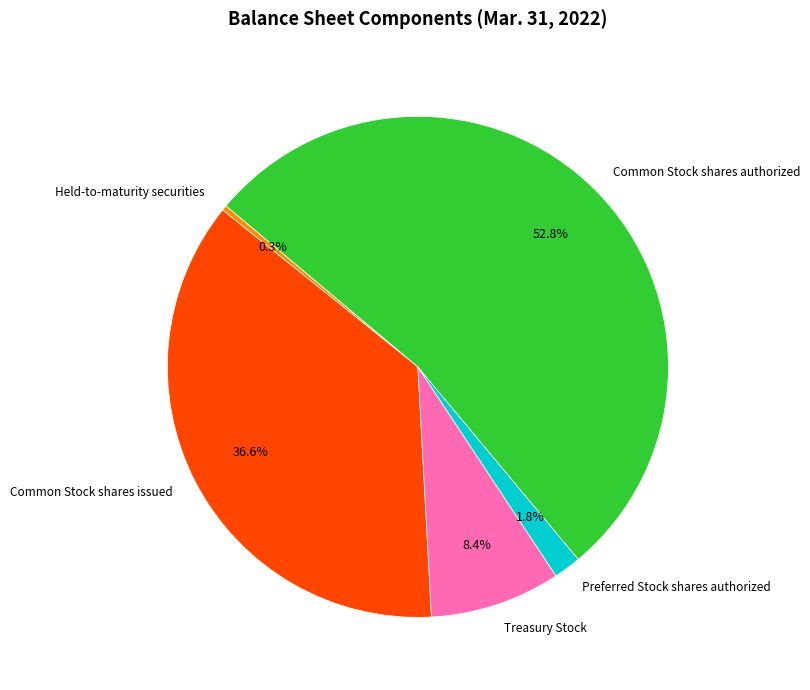

Is Common Stock shares issued the majority of the pie?

No